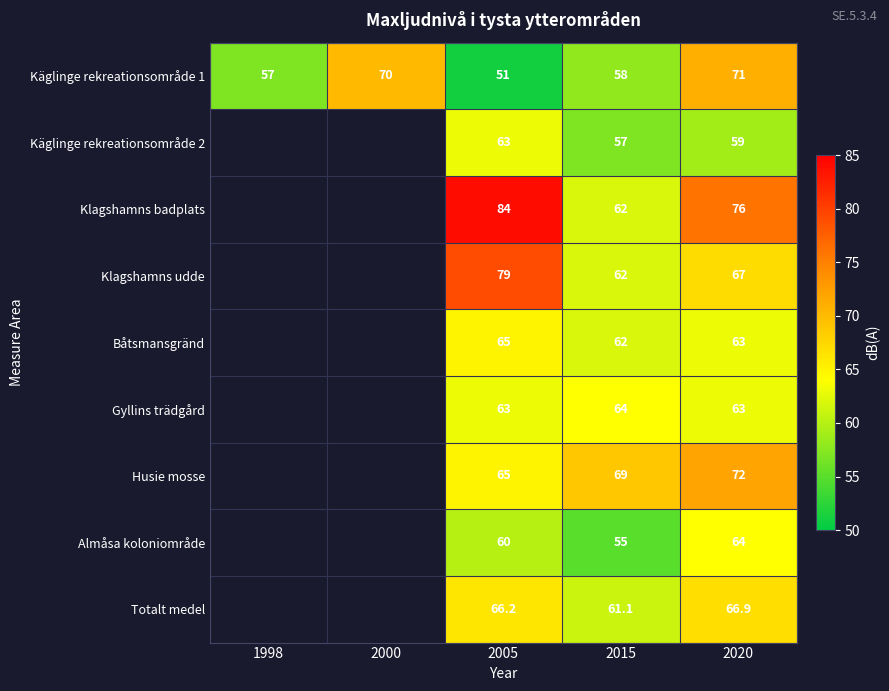

Which label corresponds to the largest value in the chart?

2005